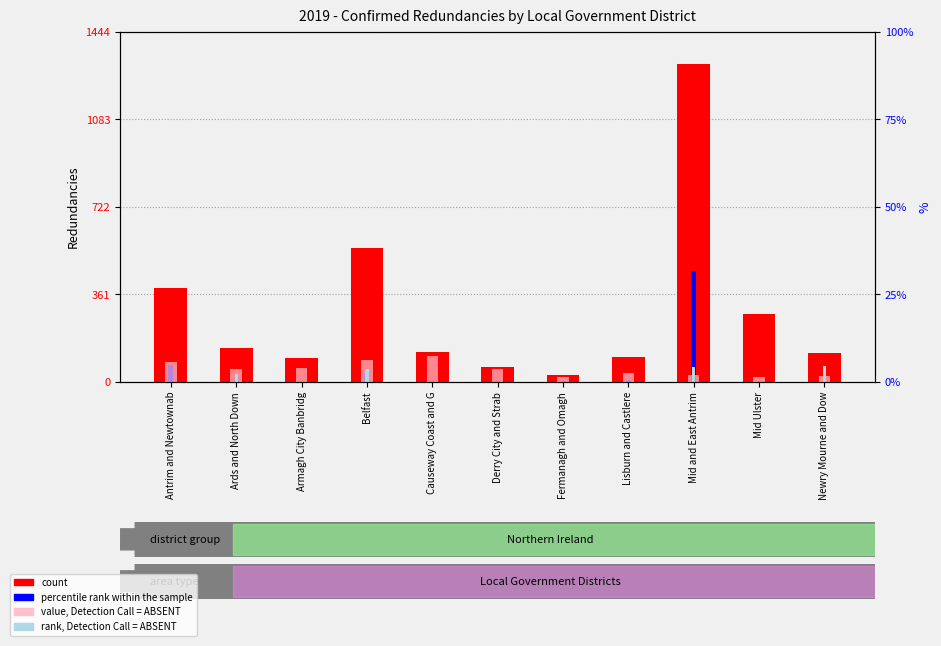

List the series in order of their peak value, lowest first.

rank, Detection Call = ABSENT, value, Detection Call = ABSENT, percentile rank within the sample, count